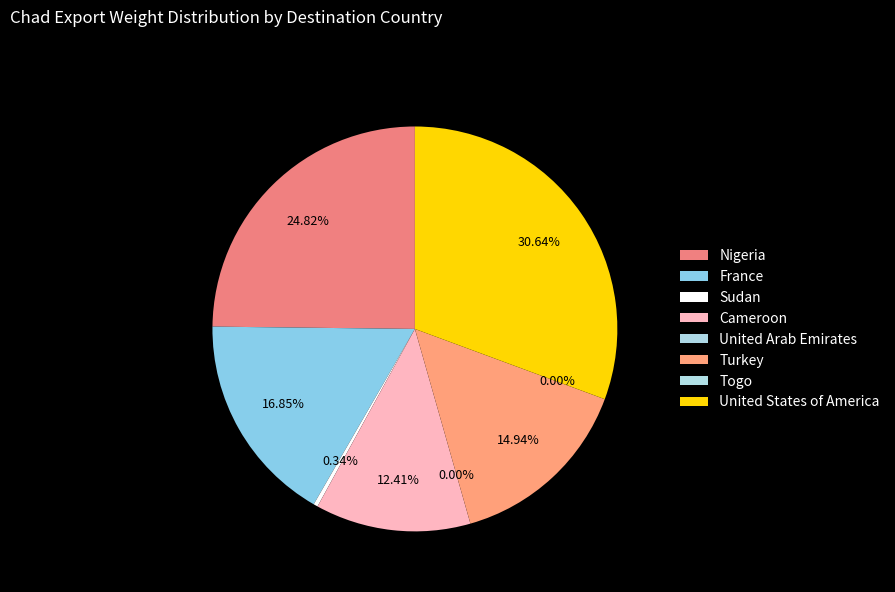

What percentage is the France slice, to the nearest percent?

17%